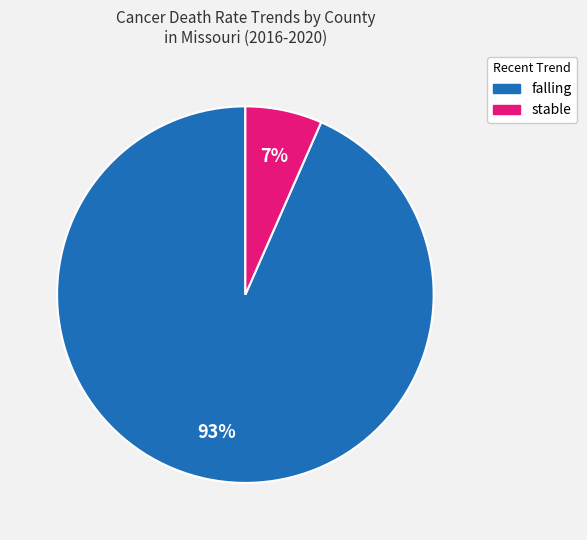

How many segments does this pie chart have?

2